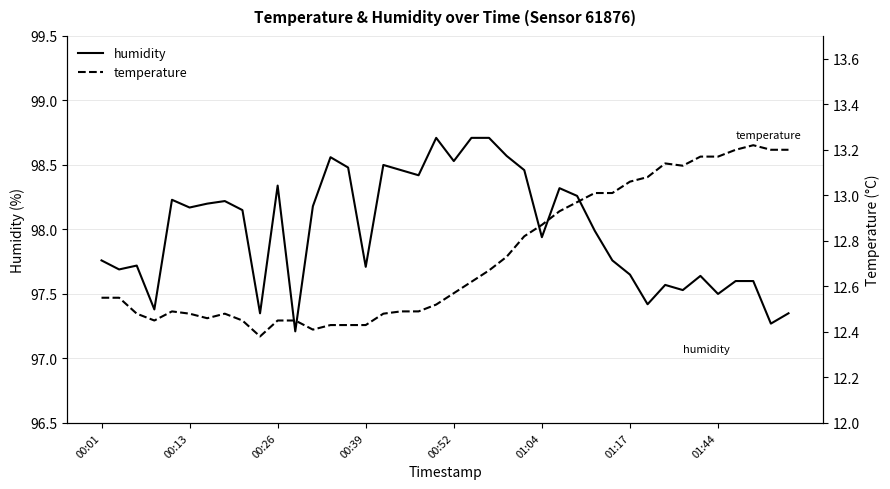

What is the average value of the humidity series?

98.0